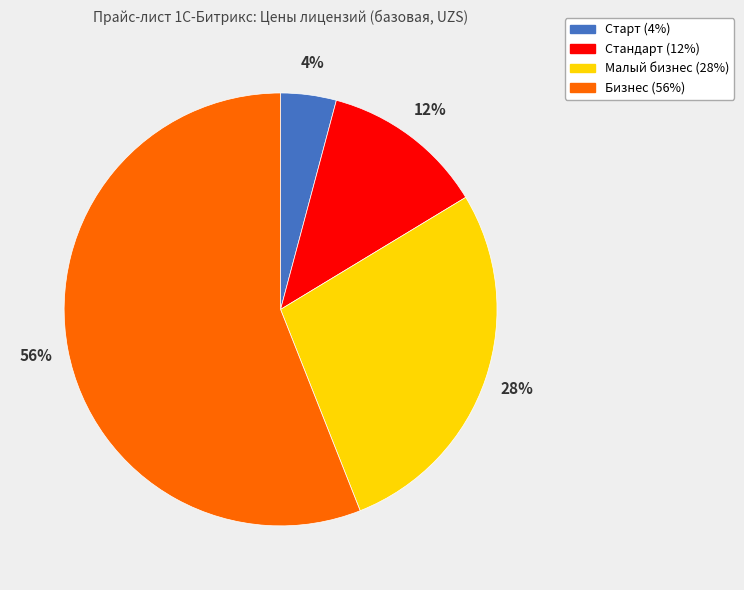

Do Стандарт and Старт together represent more than half of the pie?

No